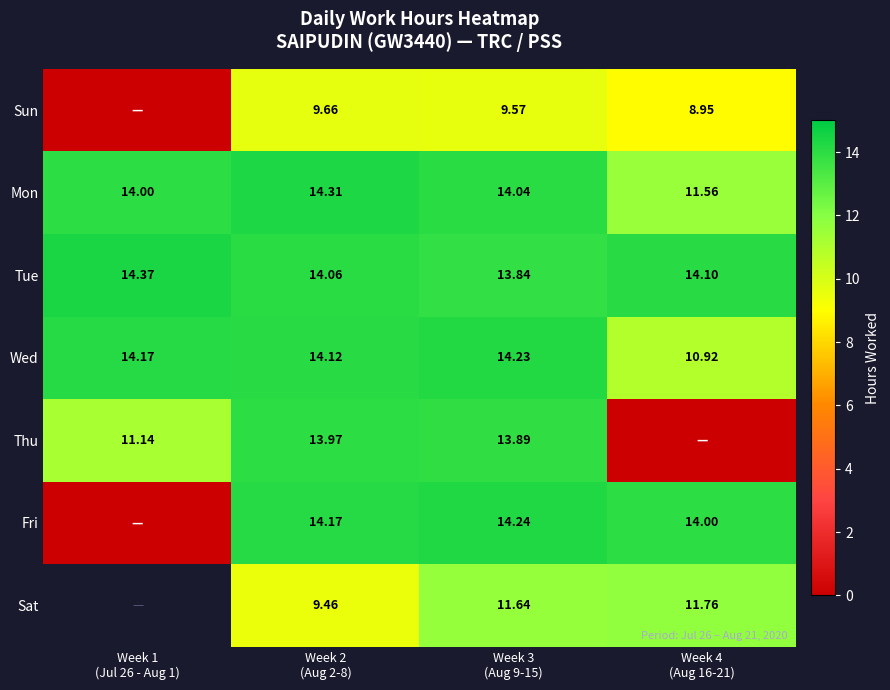

Count the number of data series in this chart.

7